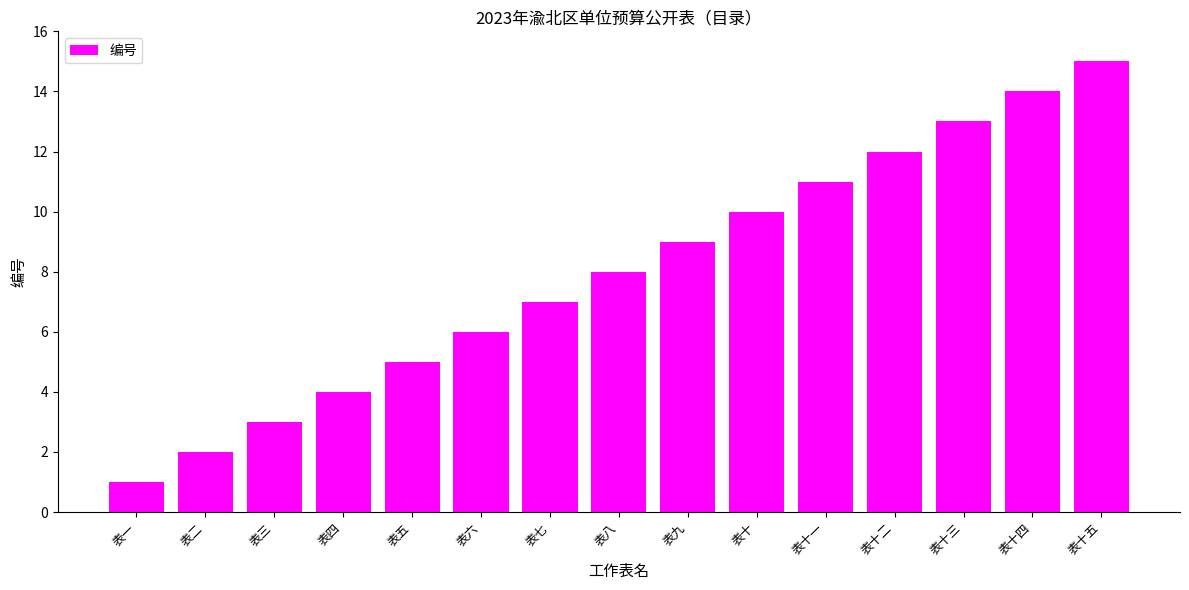

At which category does the chart reach its minimum across all series?

表一